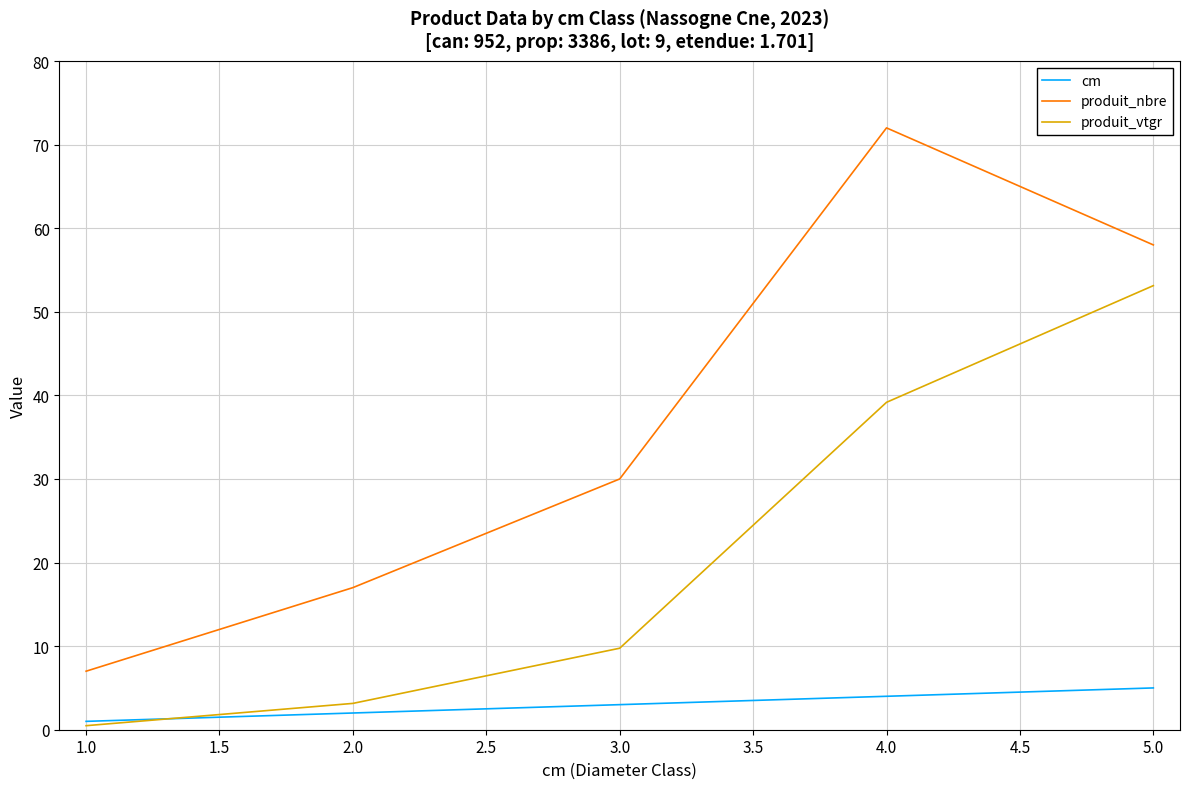

Count the number of categories in the chart.

5